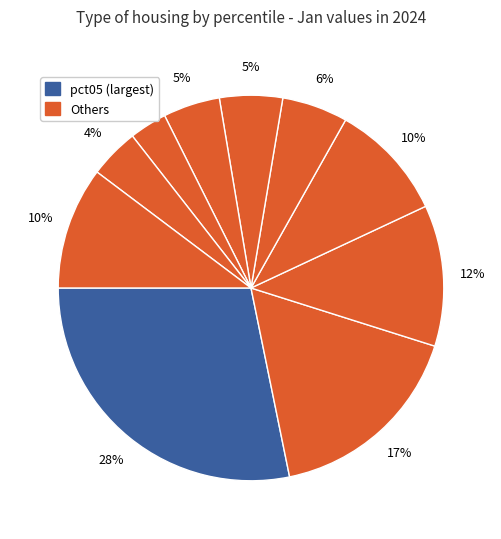

How many segments does this pie chart have?

10